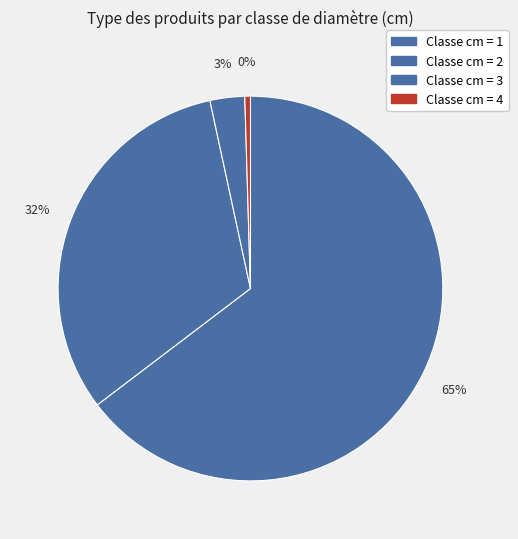

What is the largest slice in the pie chart?

1